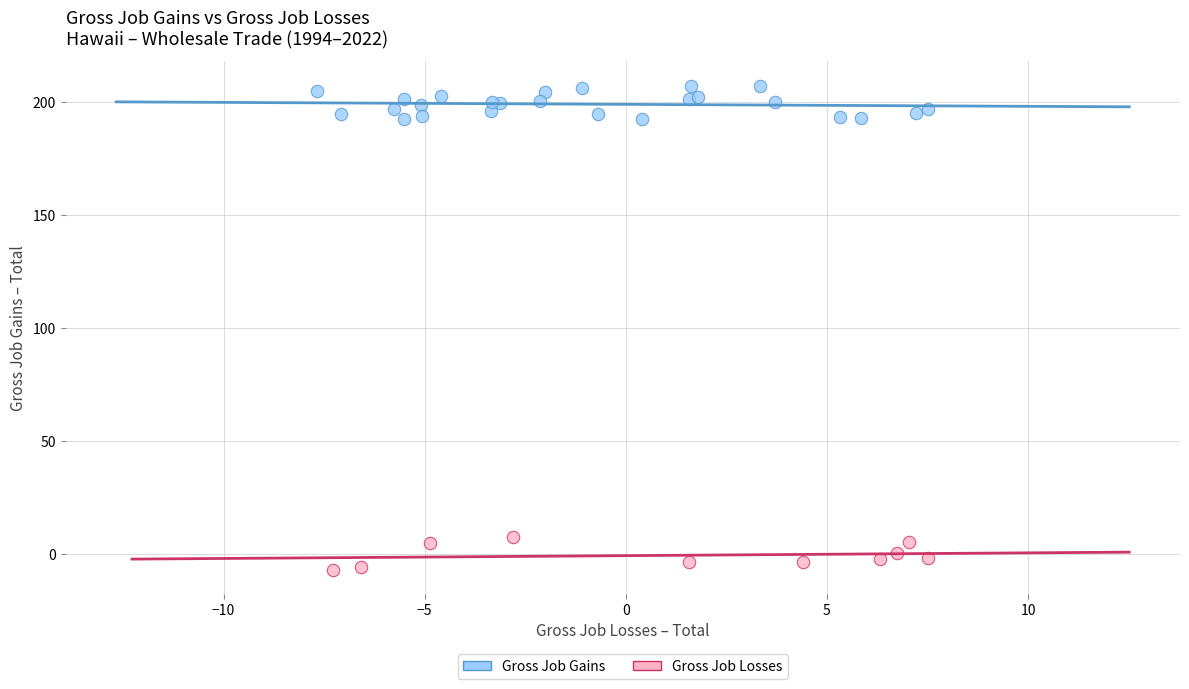

Which series has the widest spread of Y values?

Gross Job Gains